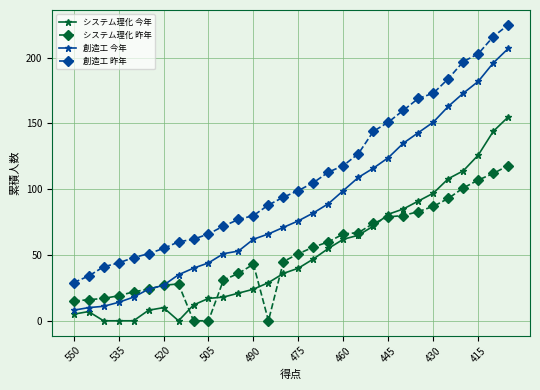

Which series has the largest total across all categories?

創造工 昨年